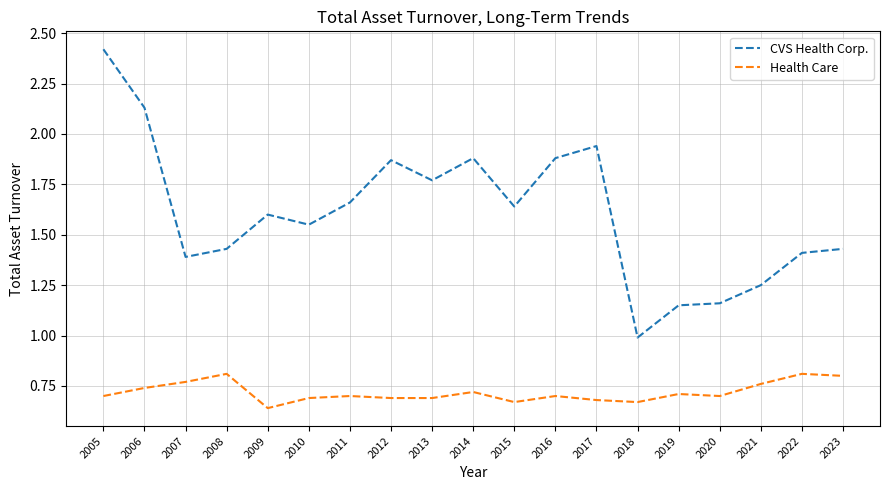

How many lines are shown in the chart?

2